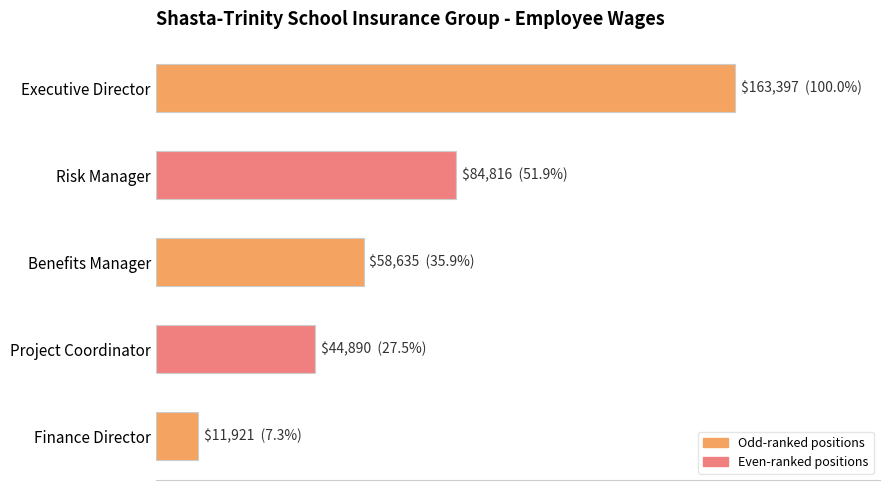

List the labels in order of value, smallest first.

Finance Director, Project Coordinator, Benefits Manager, Risk Manager, Executive Director